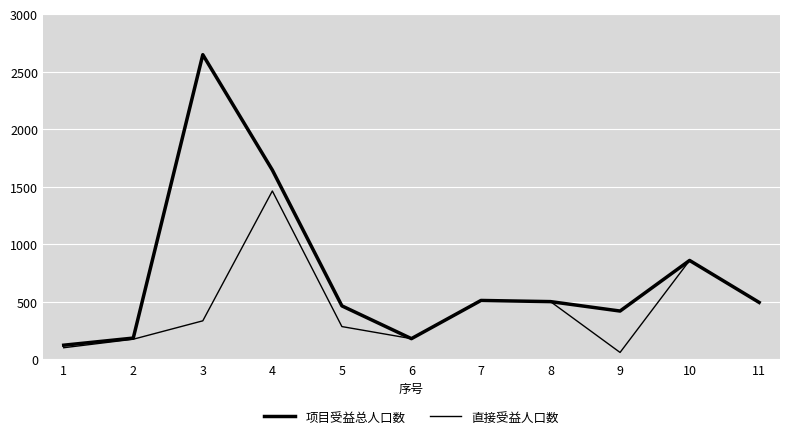

What is the difference between the maximum and minimum values in the 直接受益人口数 series?

1404